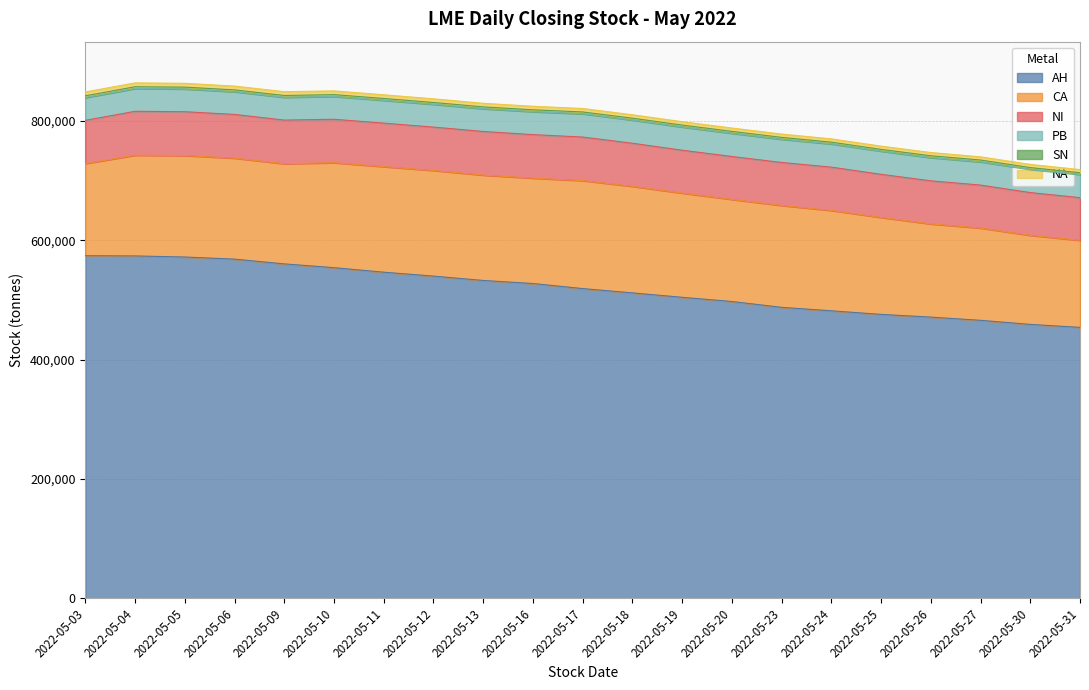

What is the difference between the PB values at 2022-05-06 and 2022-05-05?

50